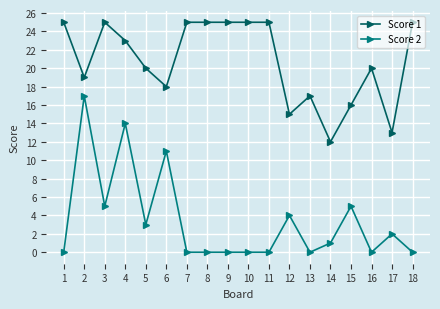

How many values in the Score 2 series are below 1?

9